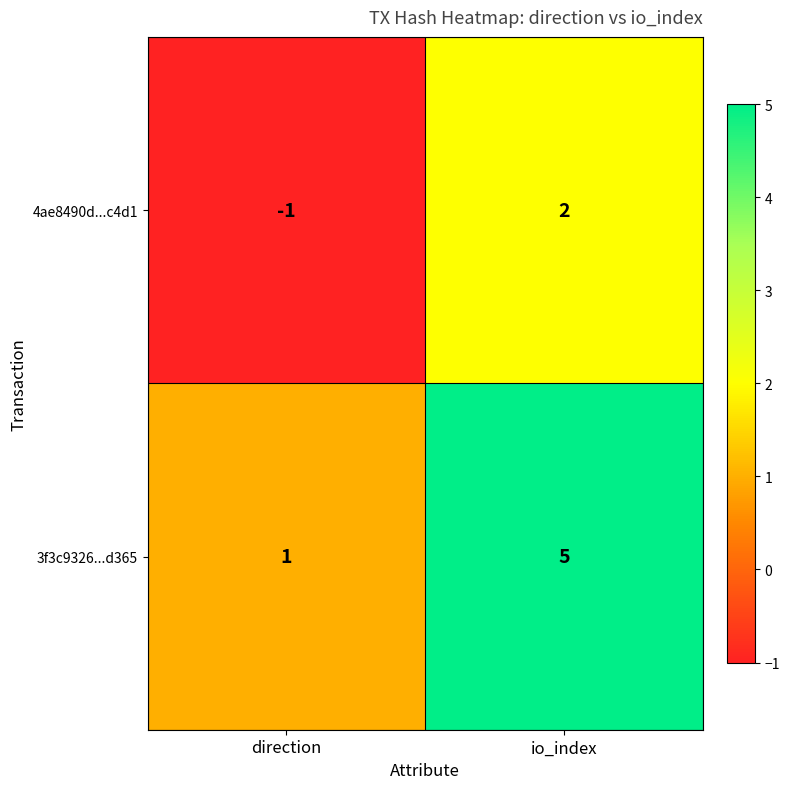

The 3f3c9326...d365 series shows 1 at direction. True or false?

True